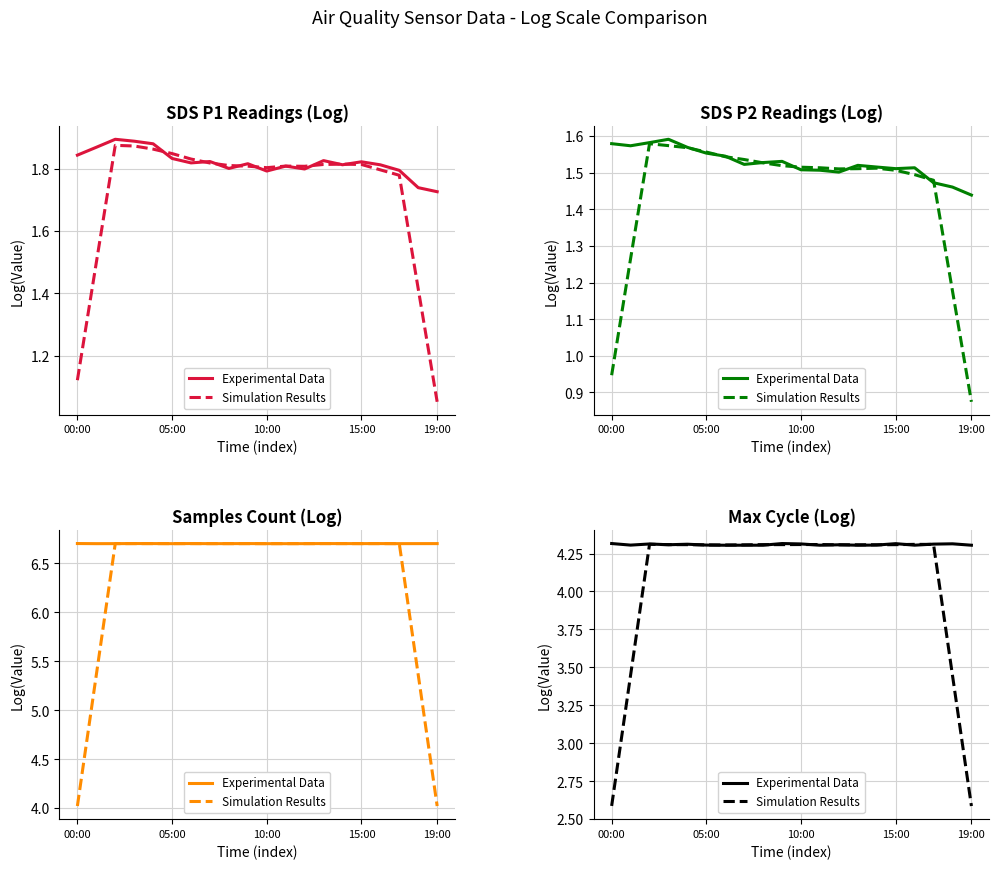

Does the chart display data point markers on the line(s)?

No